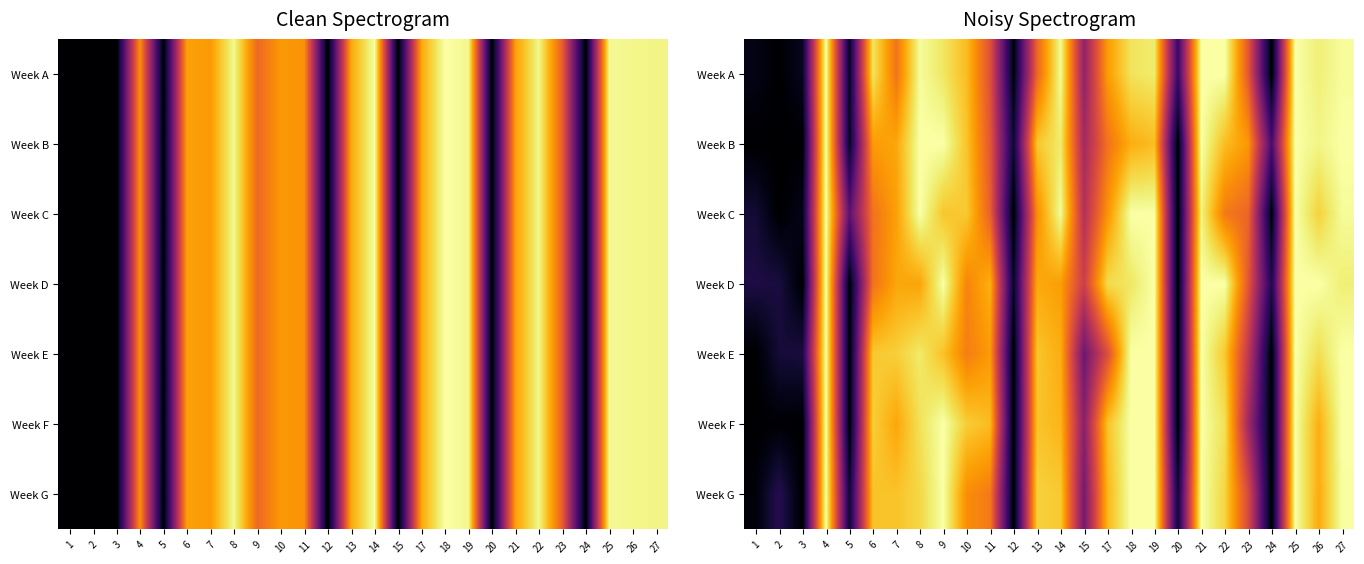

Rank the categories by Week G value from highest to lowest.

4, 9, 18, 19, 21, 25, 27, 8, 22, 13, 14, 6, 7, 17, 26, 10, 11, 23, 15, 2, 20, 5, 1, 3, 12, 24